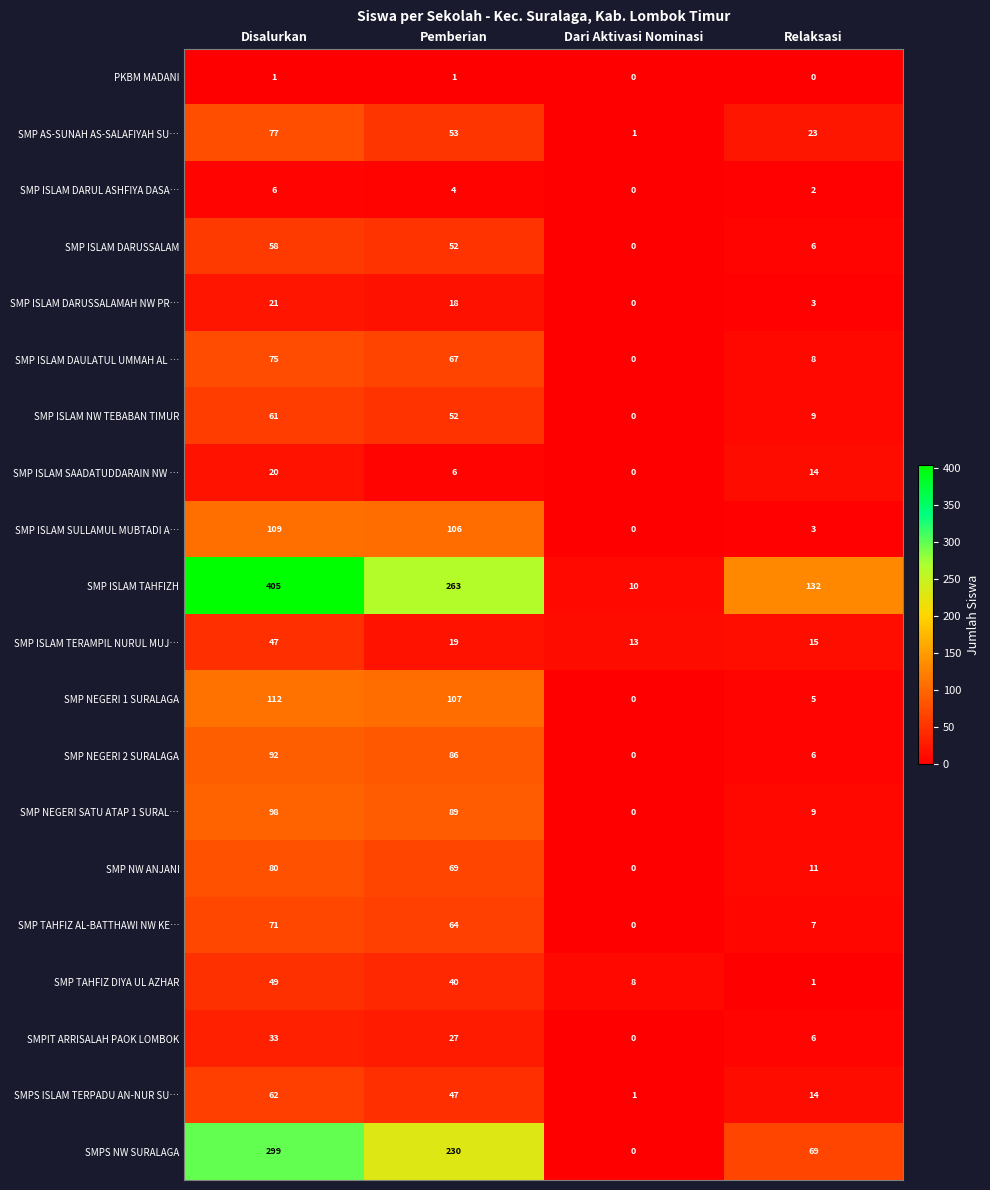

What is the total value across all series at Pemberian?

1400